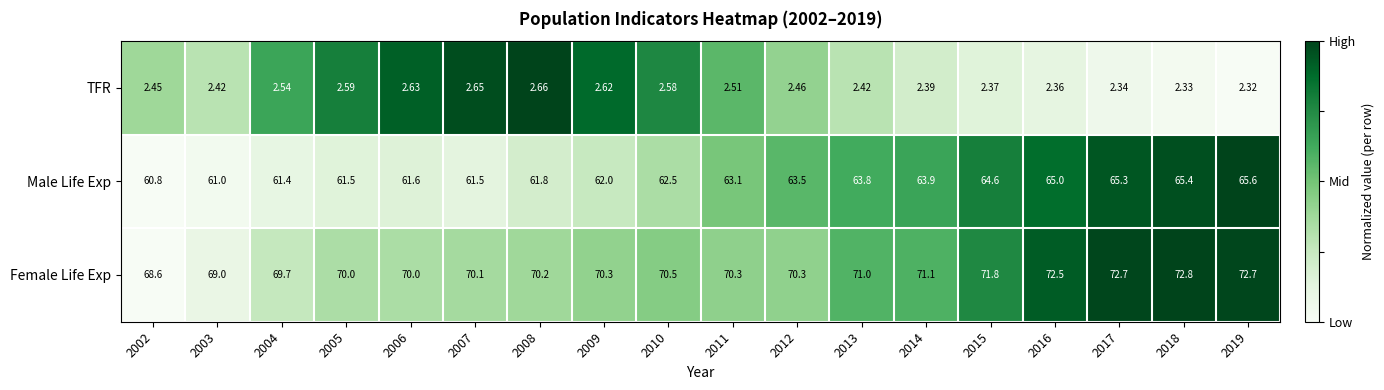

Rank the series by their maximum value, from highest to lowest.

Female Life Exp, Male Life Exp, TFR